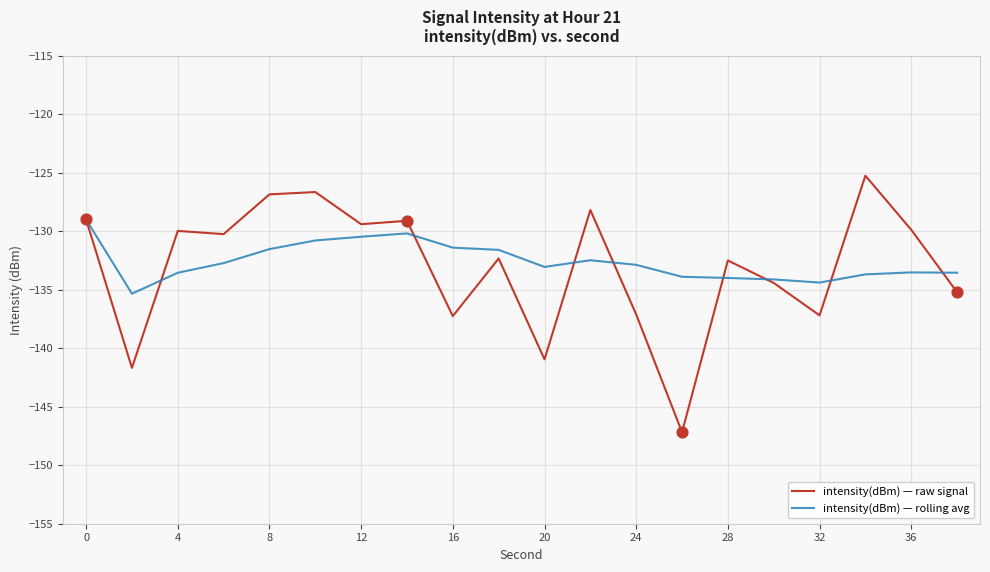

What is the greatest value displayed?

-125.3